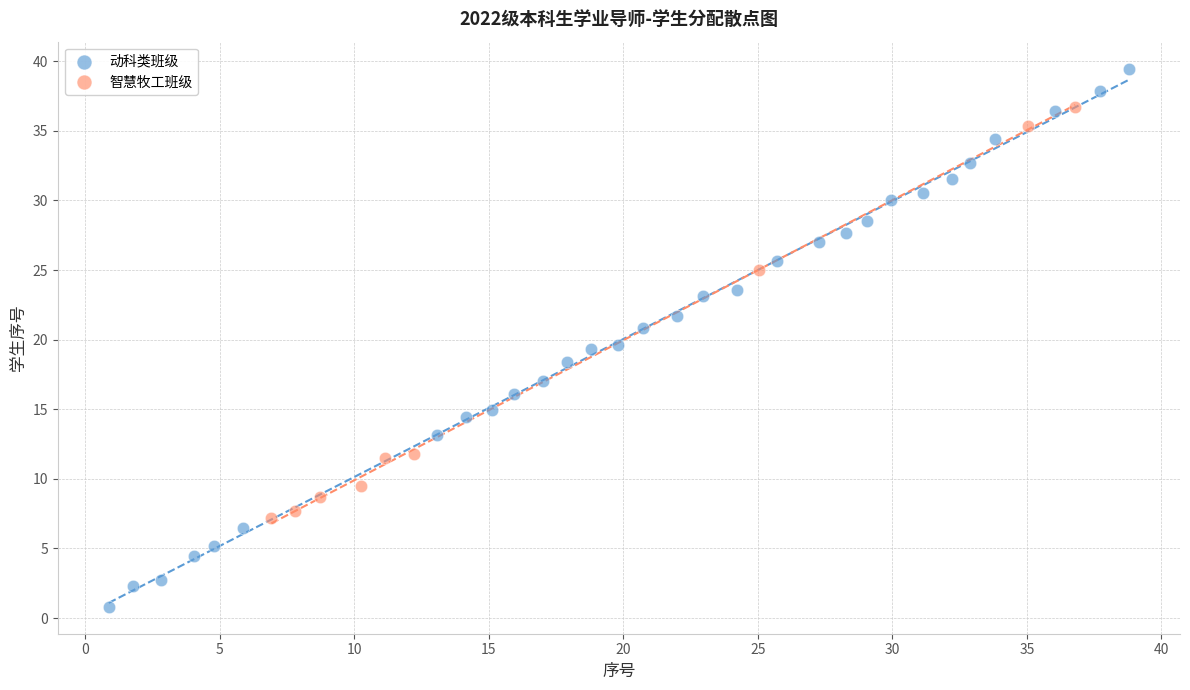

Which series reaches the maximum Y coordinate?

动科类班级